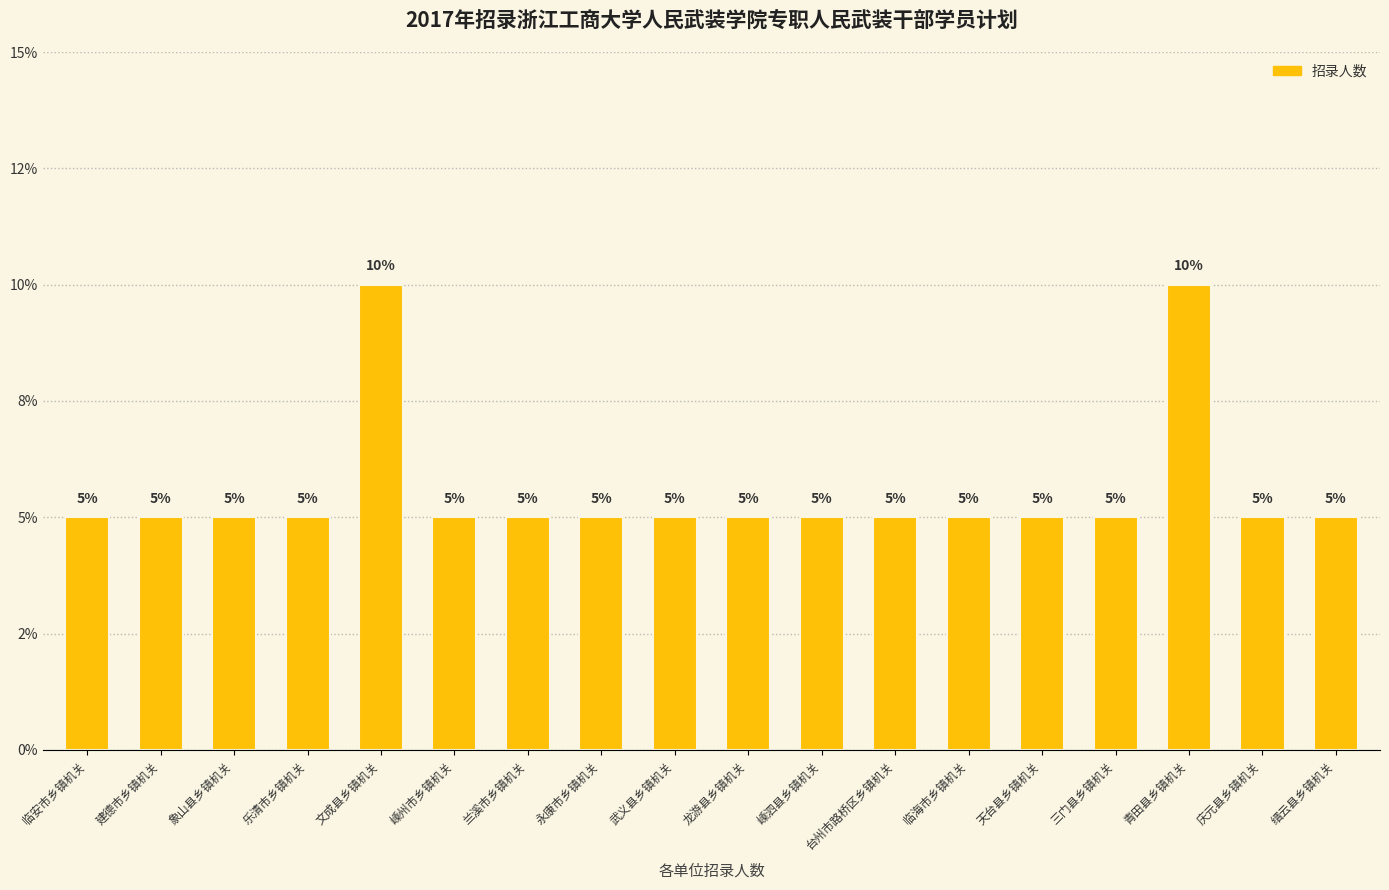

At which category does the chart reach its minimum across all series?

临安市乡镇机关